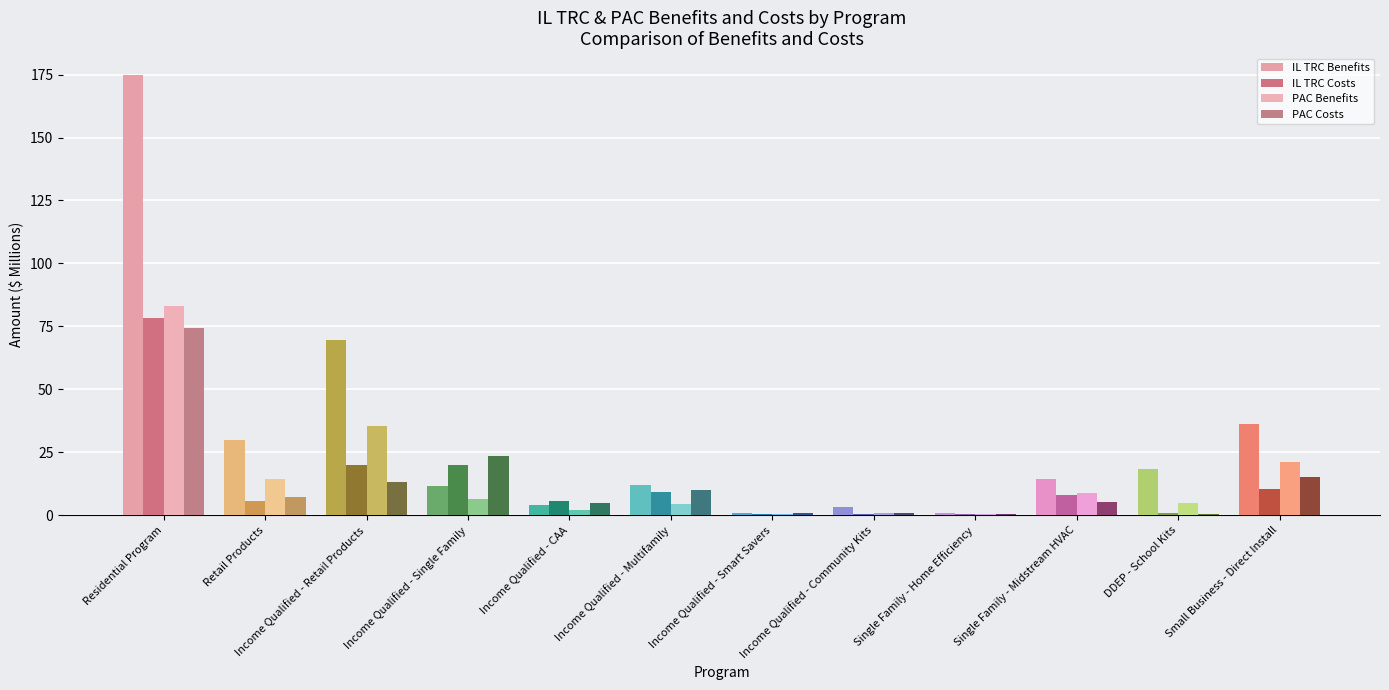

How many data points in IL TRC Costs are above 8?

6